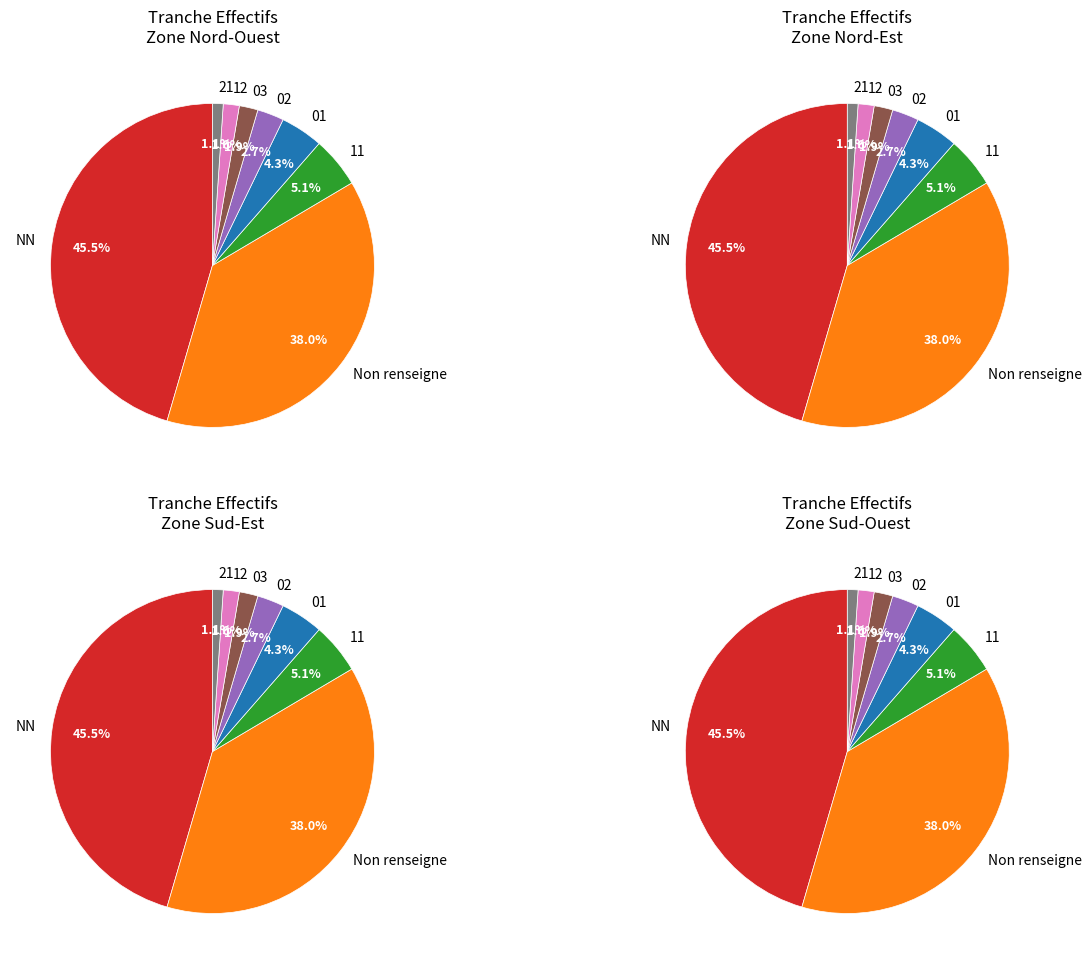

Count the number of slices in the pie.

8